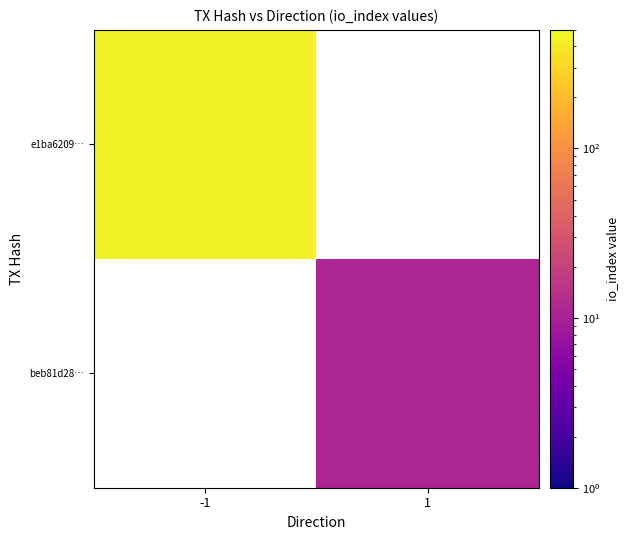

Rank the series by their average value, from highest to lowest.

e1ba6209…, beb81d28…